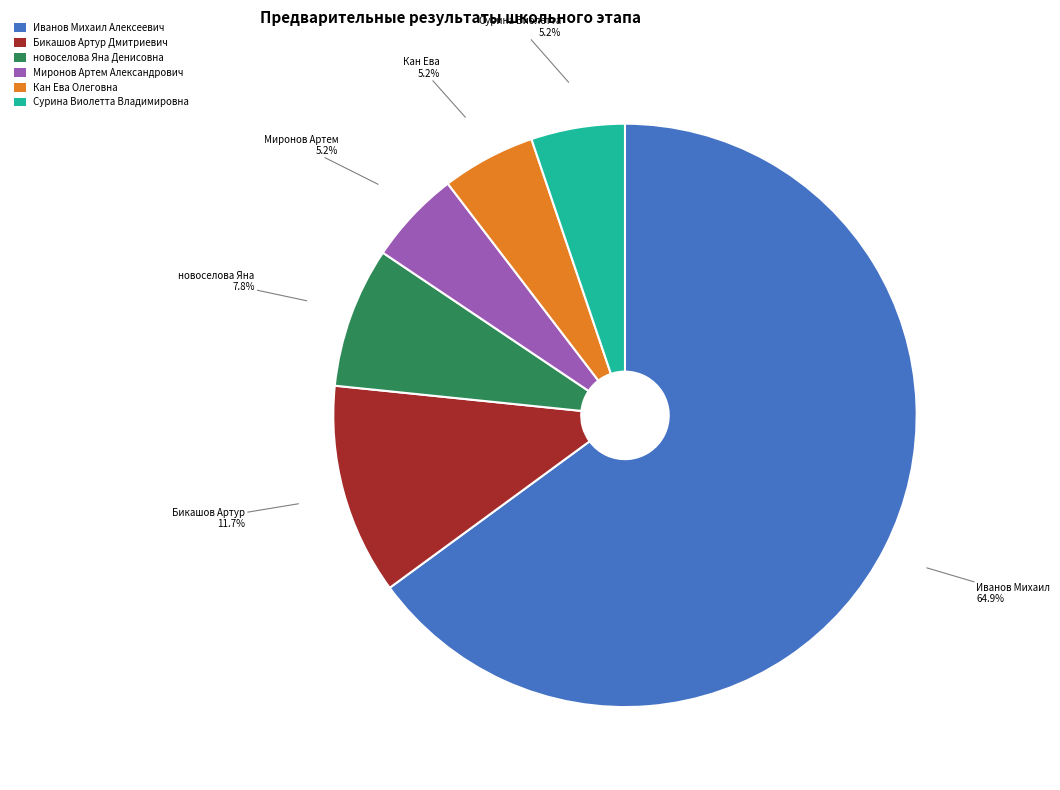

Which category accounts for the majority?

Иванов Михаил Алексеевич